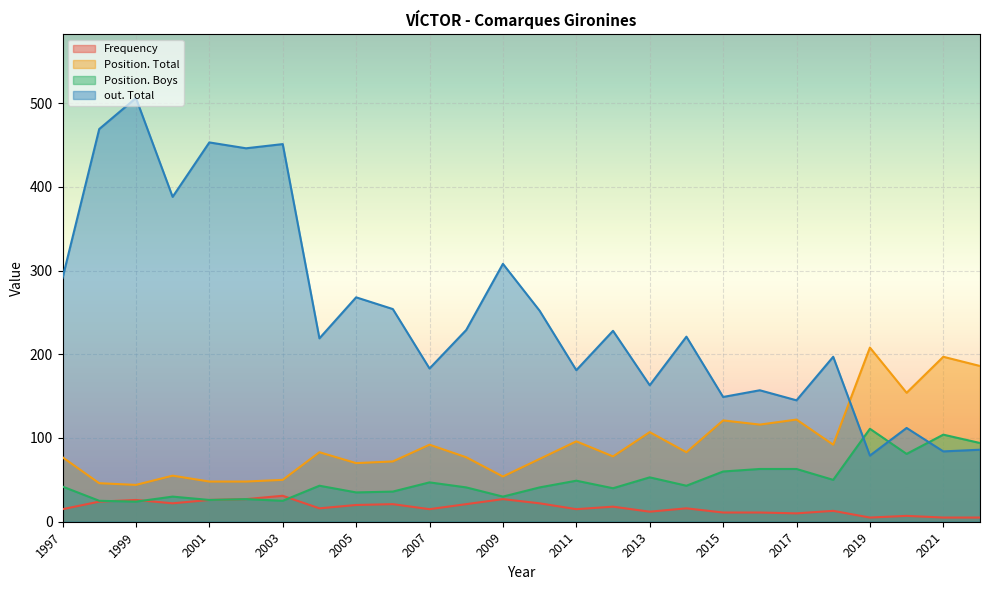

Which series has the widest spread of values?

out. Total